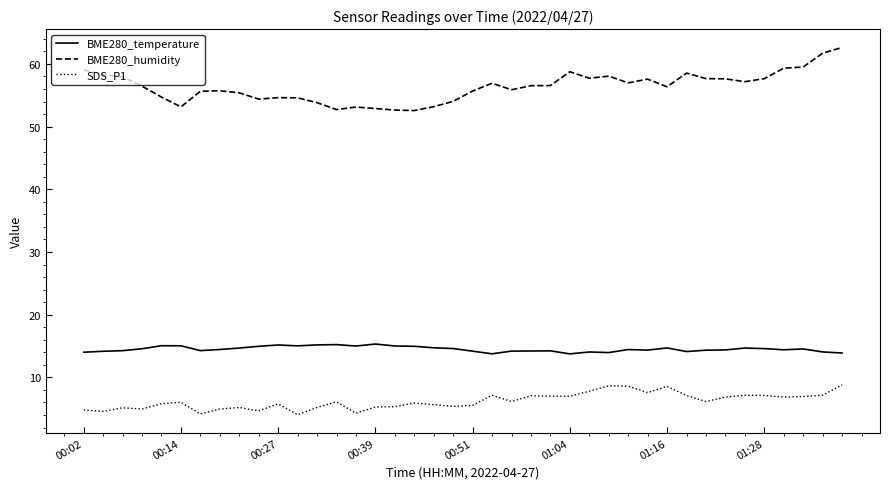

True or false: SDS_P1 and BME280_temperature cross at least once.

False